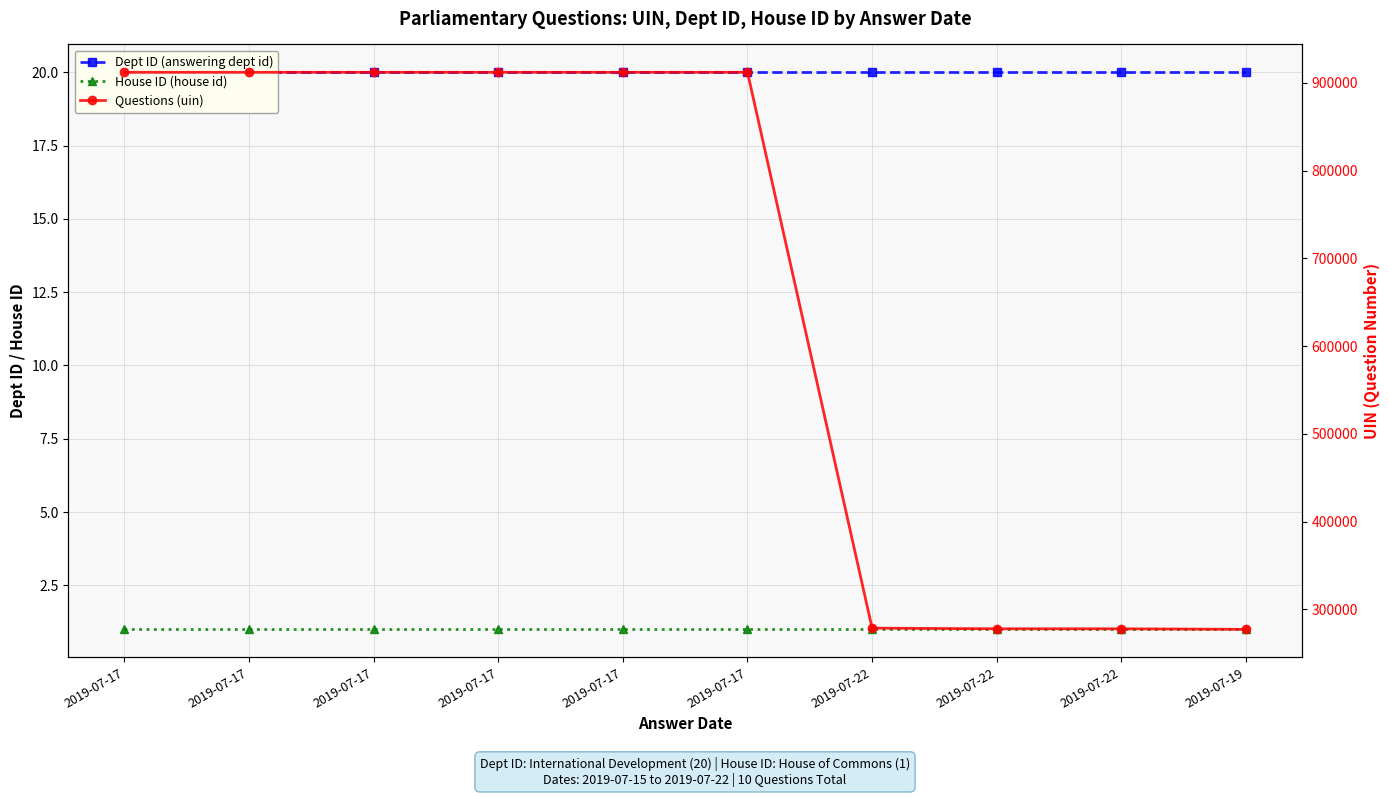

True or false: Dept ID (answering dept id) and House ID (house id) intersect in this chart.

False